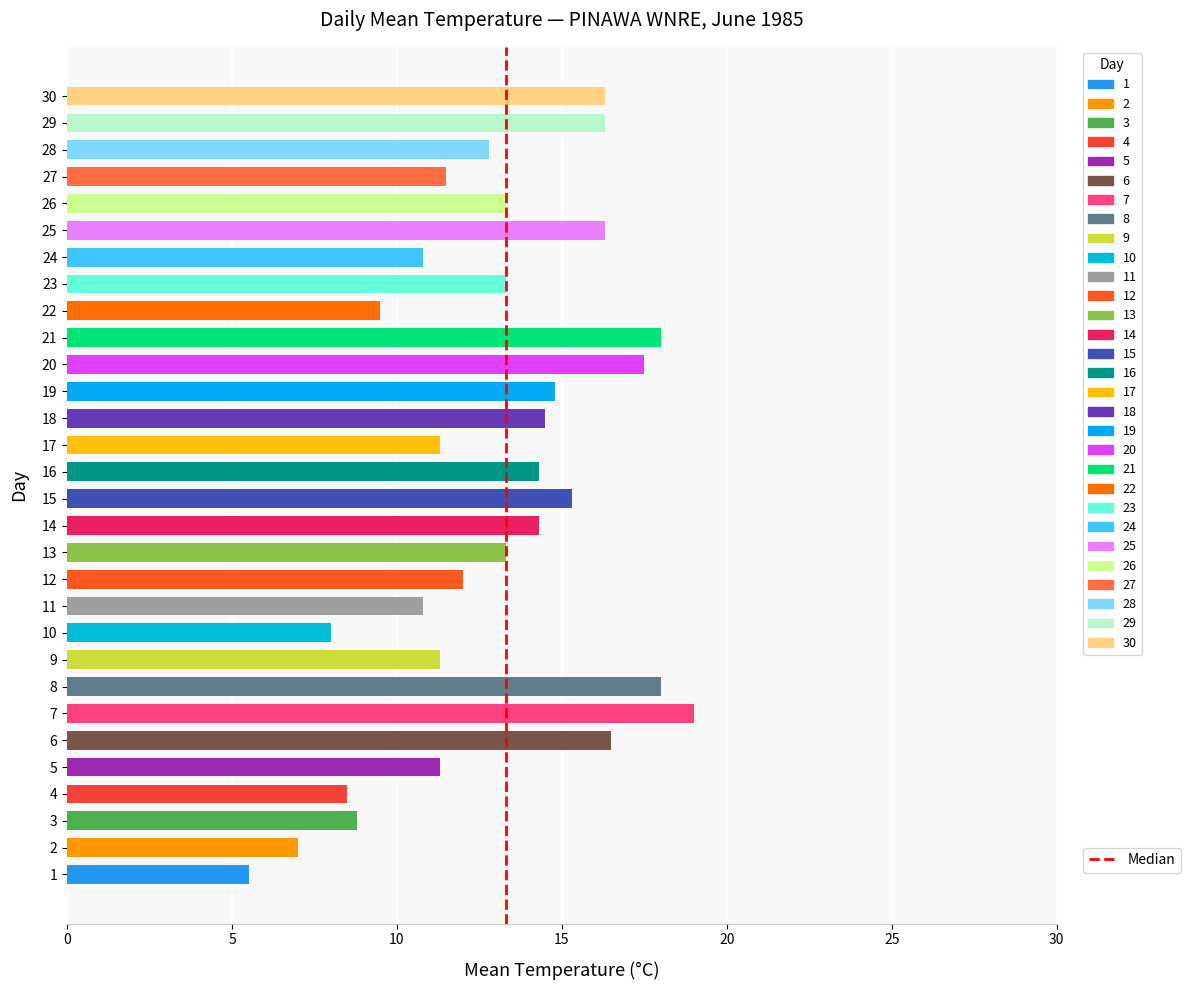

At which category does the chart reach its minimum across all series?

1